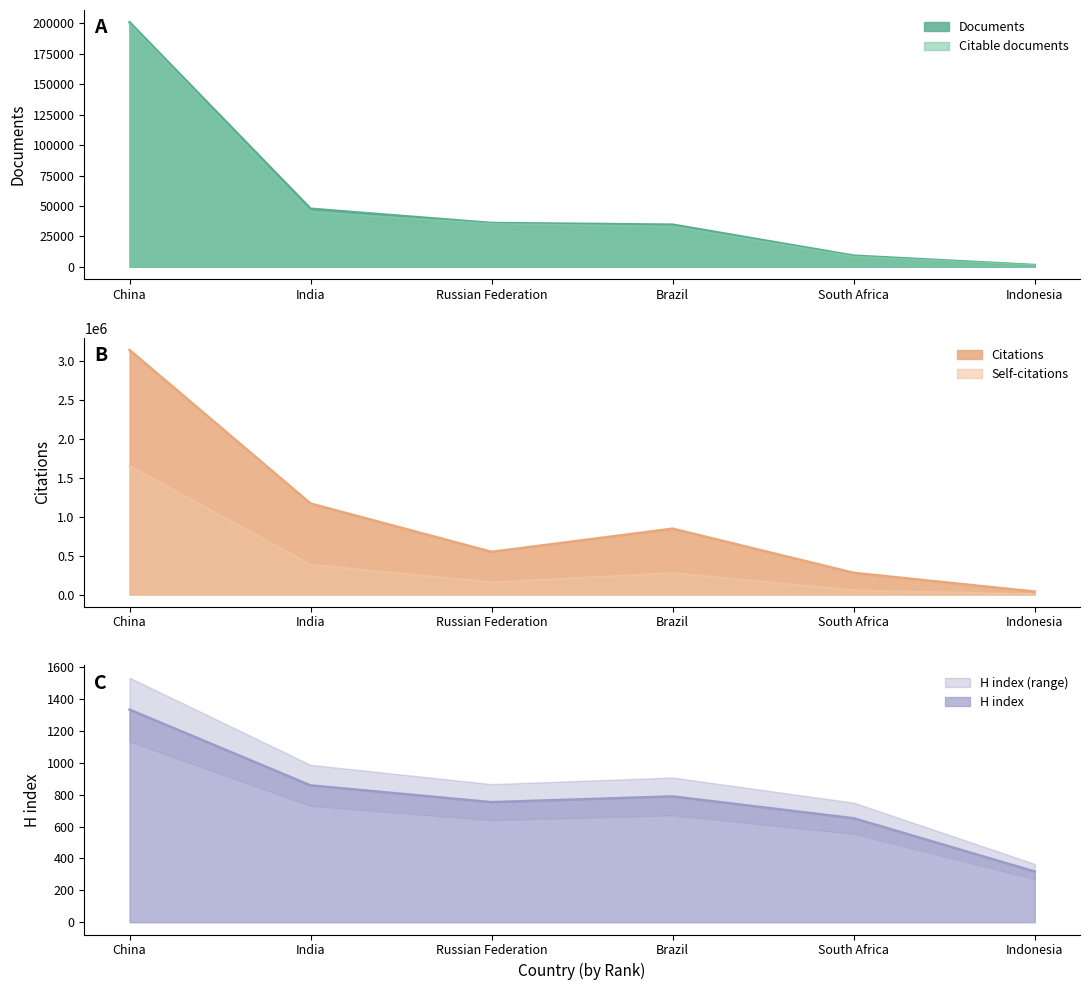

The Citations series shows 278261 at South Africa. True or false?

True